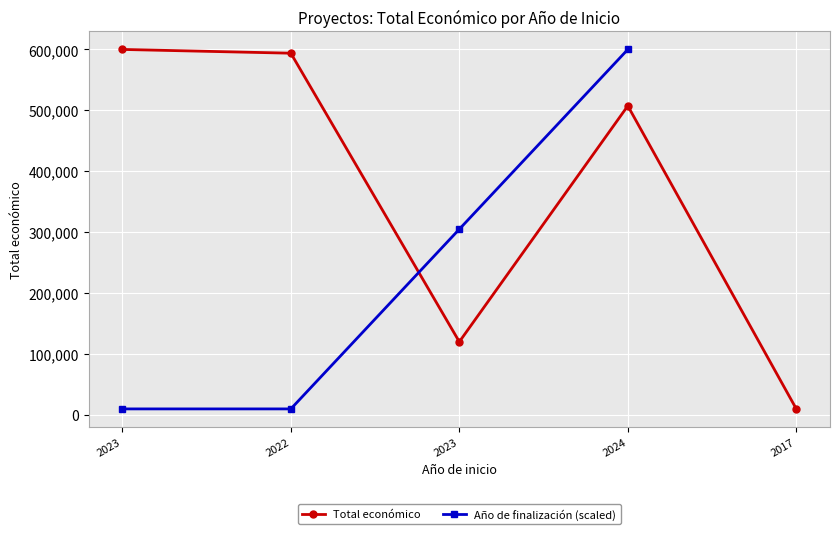

List the labels in order of value, smallest first.

2017, 2023, 2024, 2022, 2023